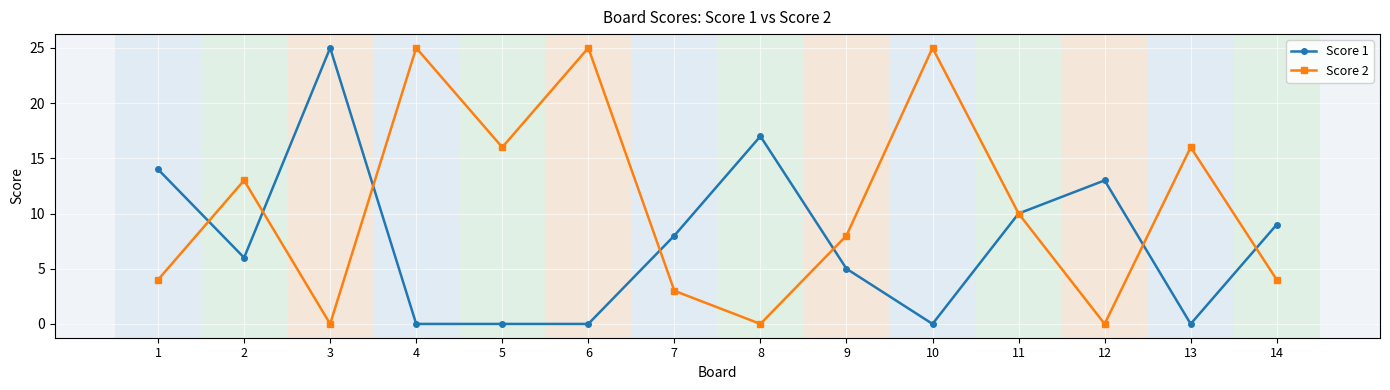

At 9, list the series in order from smallest to largest.

Score 1, Score 2